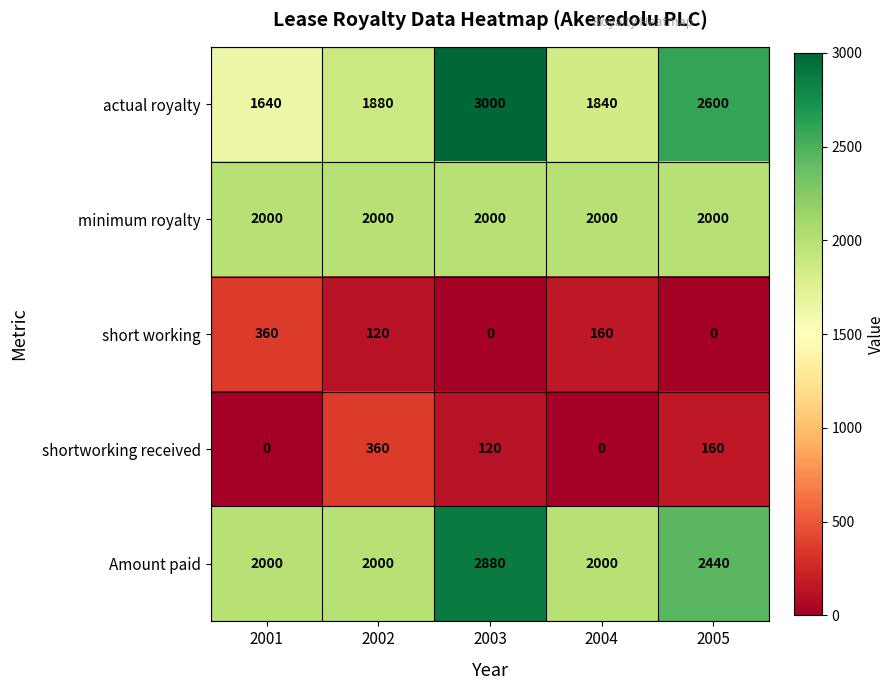

What is the difference between the maximum and minimum values in the Amount paid series?

880